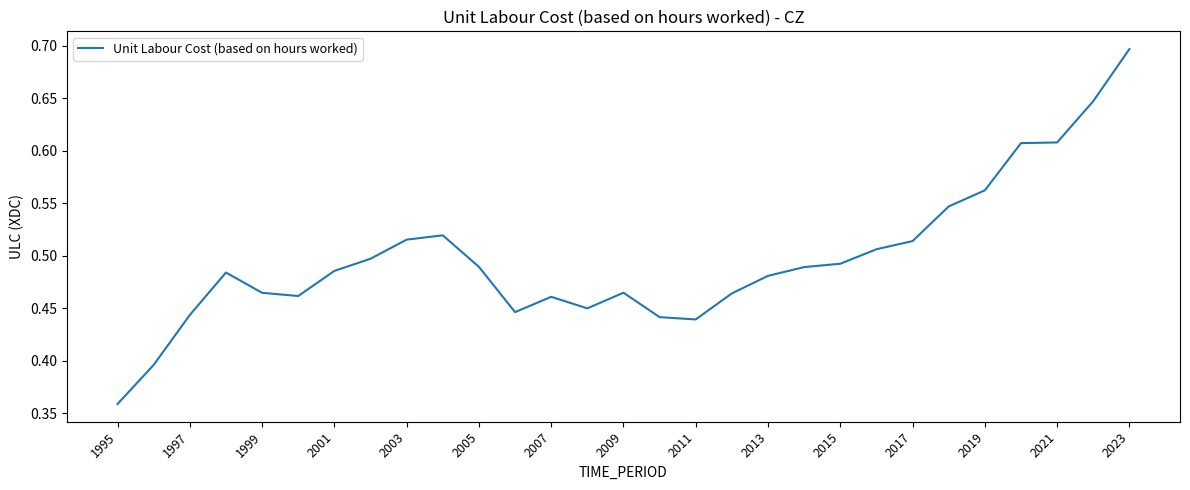

What is the maximum value shown in the chart?

0.7